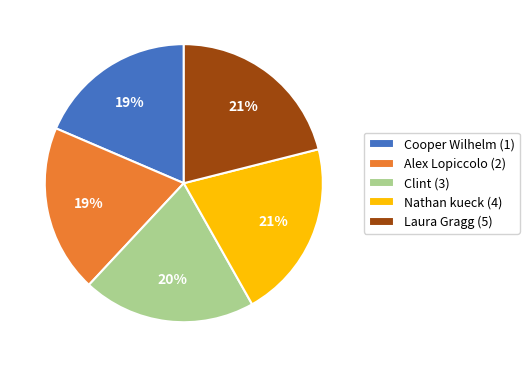

Count the number of slices in the pie.

5